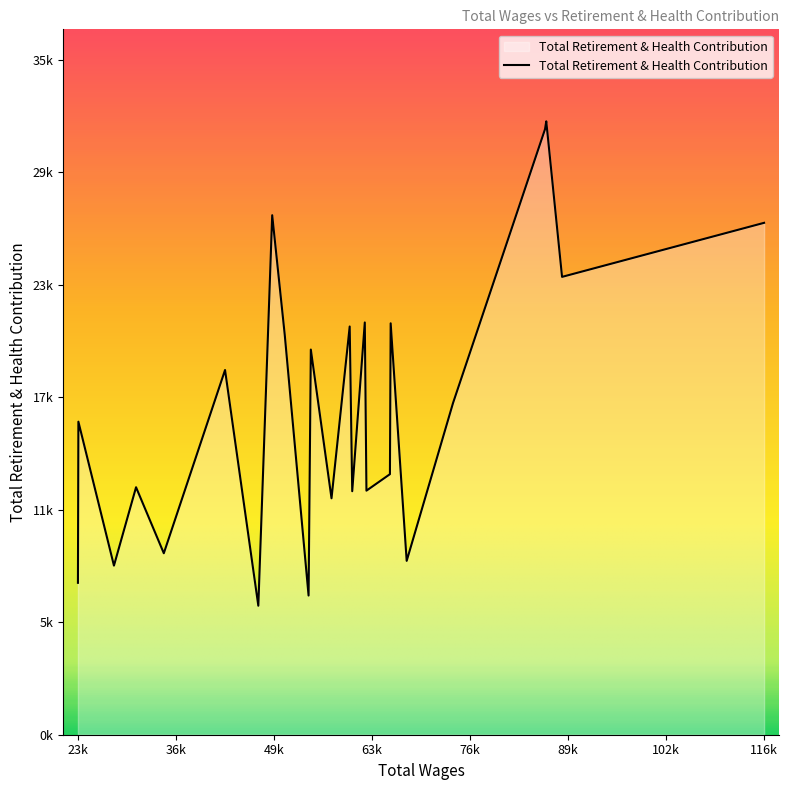

List the labels in order of value, smallest first.

47746.0, 54544.0, 23346.0, 28218.0, 67814.0, 34962.0, 57646.0, 60448.0, 62371.0, 31207.0, 65548.0, 23408.0, 74085.0, 43245.0, 54849.0, 51323.0, 60106.0, 65648.0, 62149.0, 88831.0, 116158.0, 49624.0, 86527.0, 86695.0